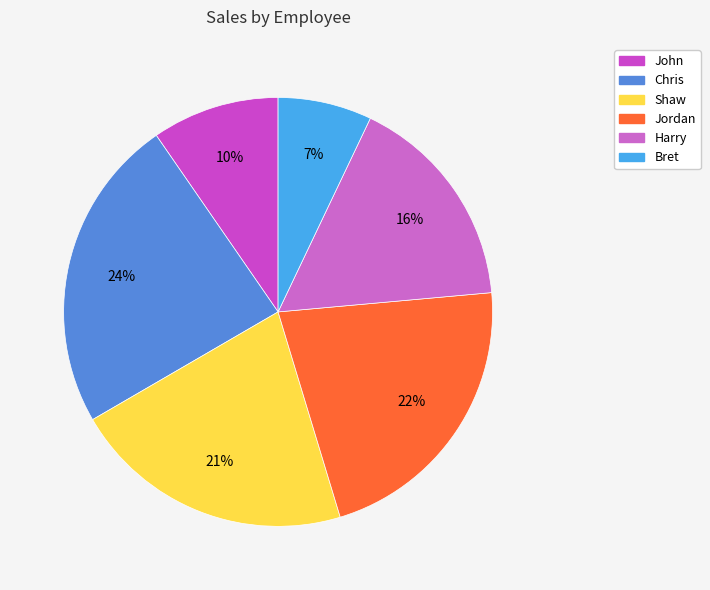

What is the largest slice in the pie chart?

Chris